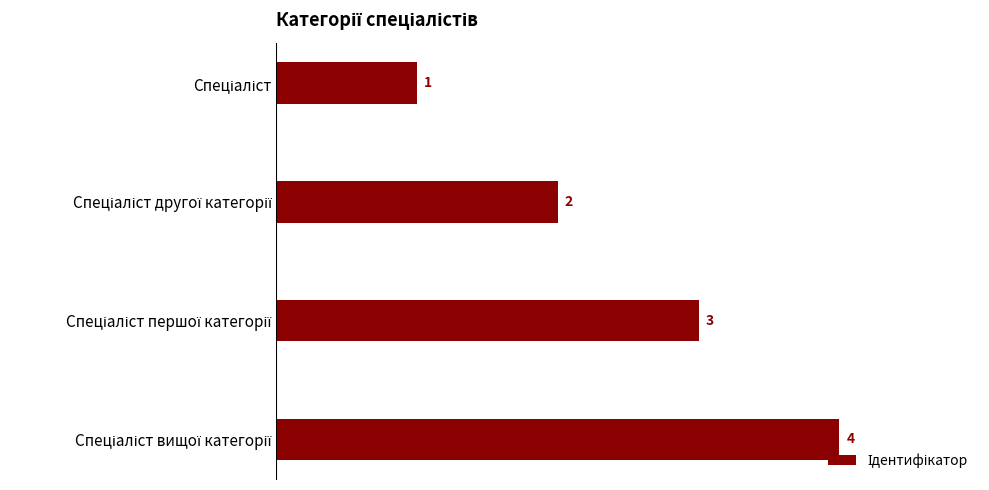

How many values are between 2 and 4?

3